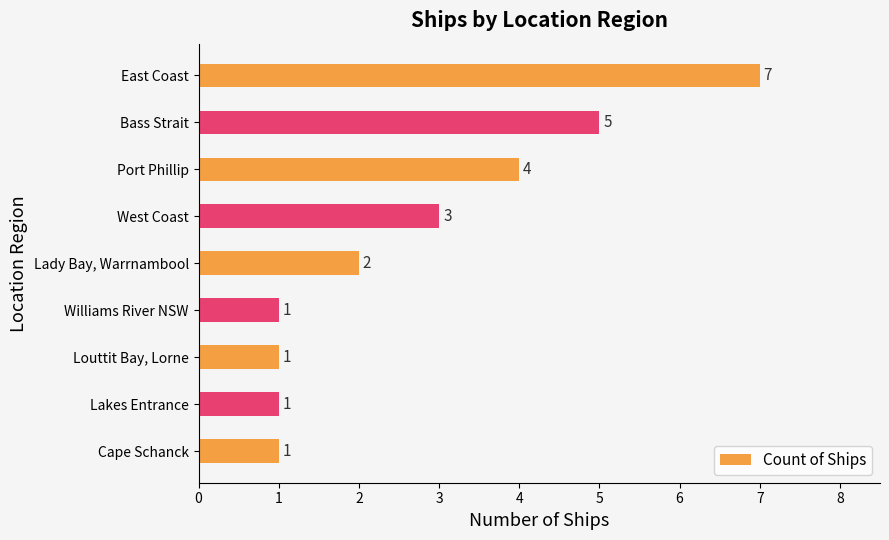

Is it true that the value at Cape Schanck is 0?

False